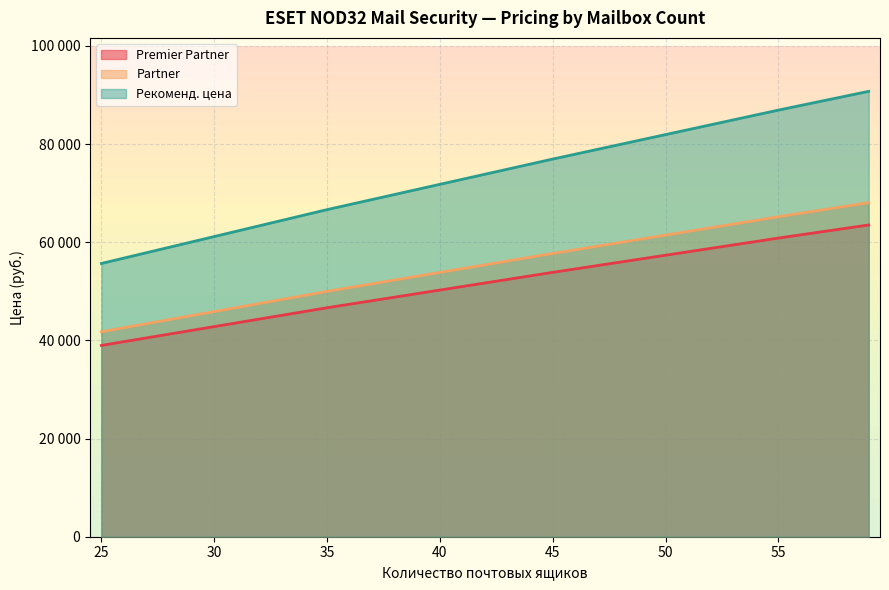

What is the maximum value for Premier Partner?

63520